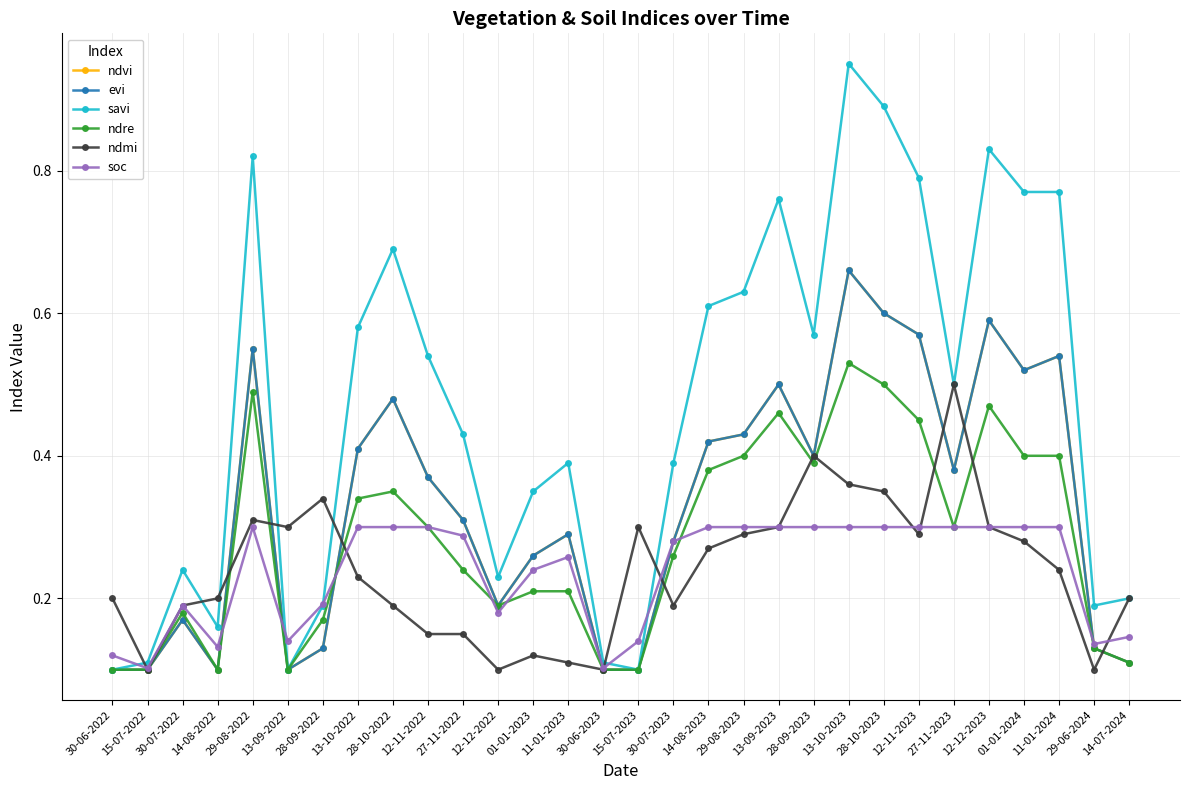

What is the difference between the maximum and minimum values in the ndre series?

0.4